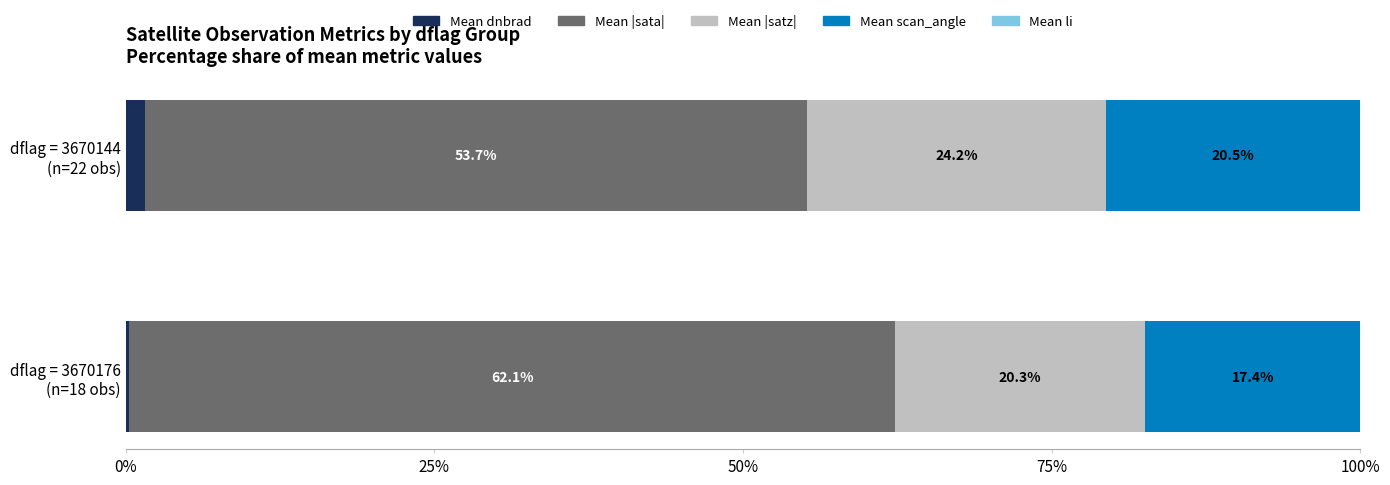

How many data points does each series have?

2